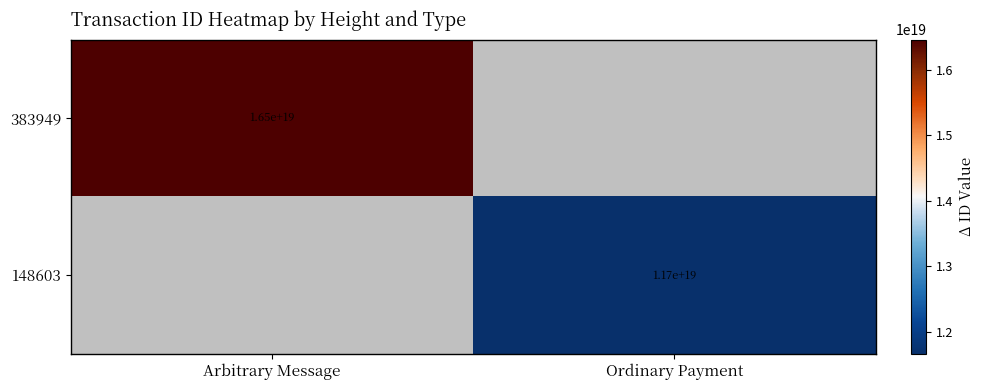

How many data points does each series have?

2